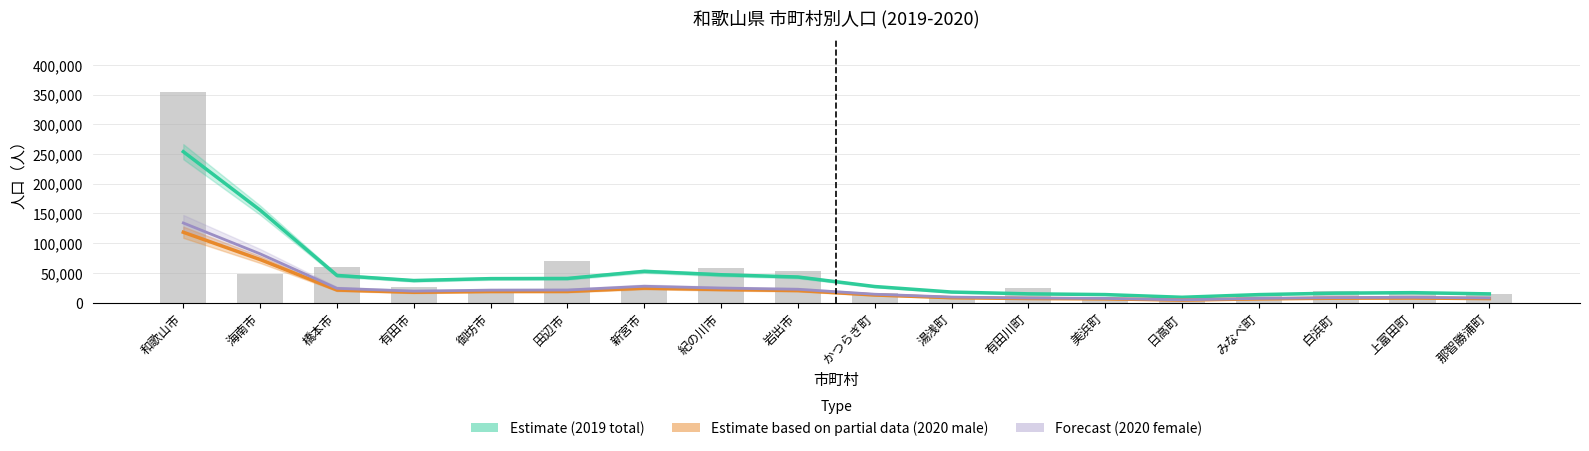

At which category does the chart reach its peak across all series?

和歌山市